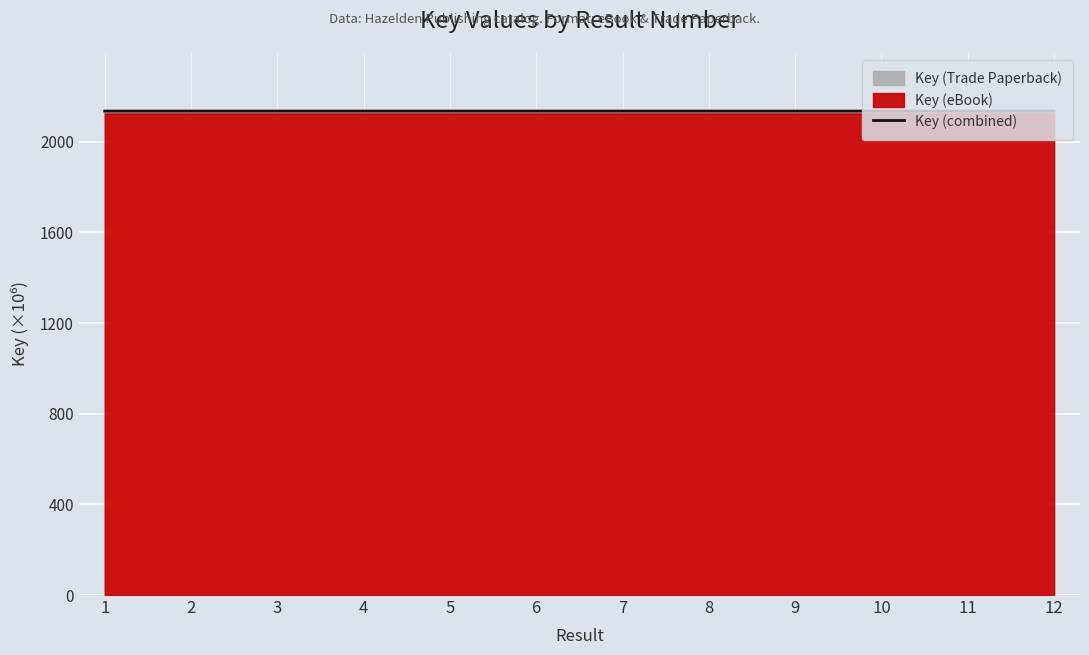

Where is the first local maximum?

4